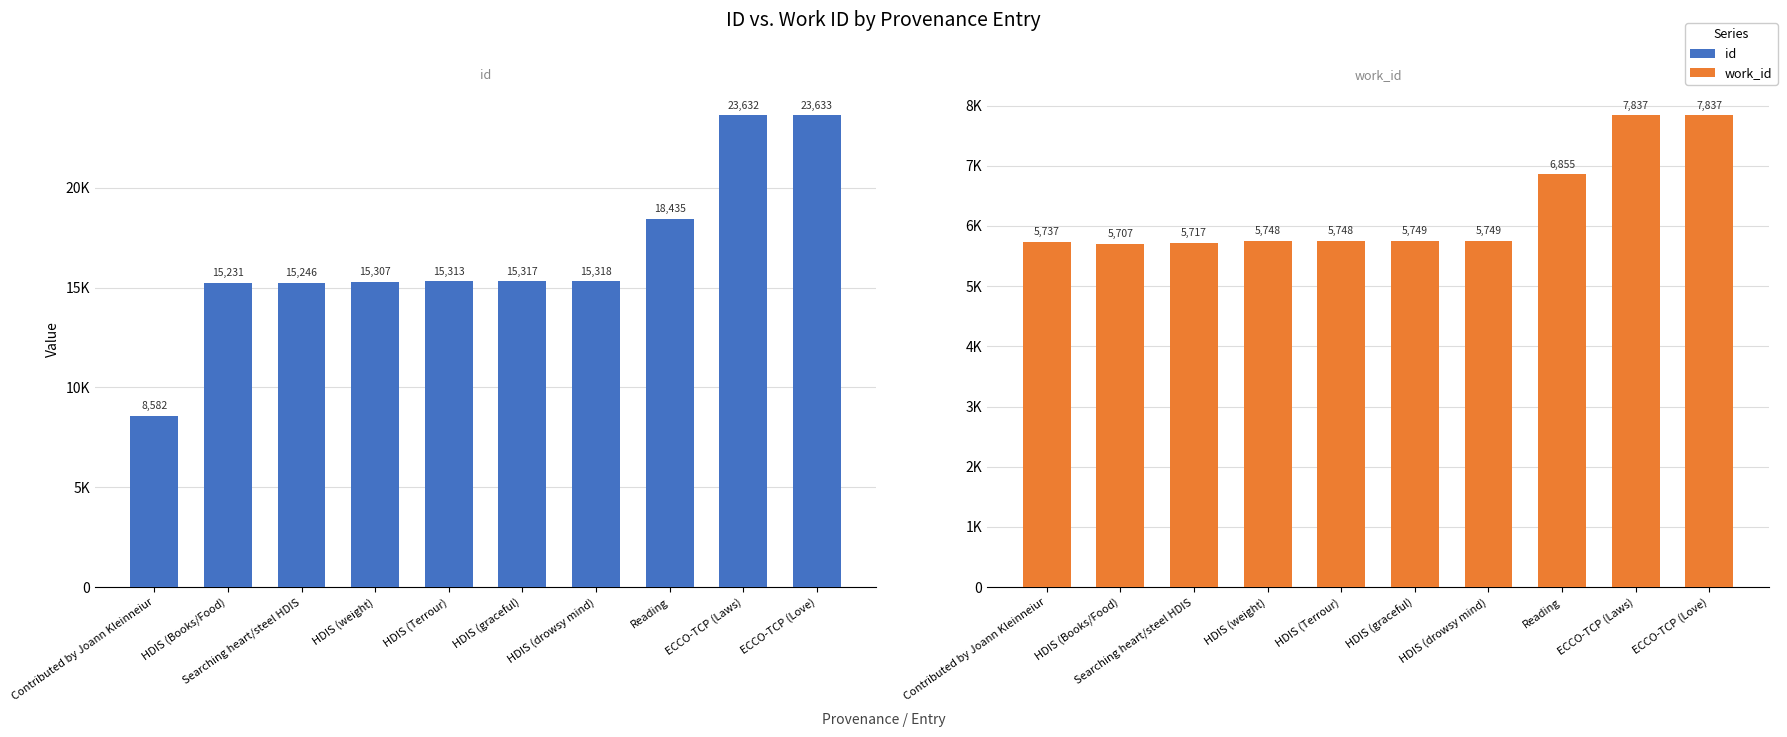

Which has a higher value, Reading or HDIS (drowsy mind)?

Reading